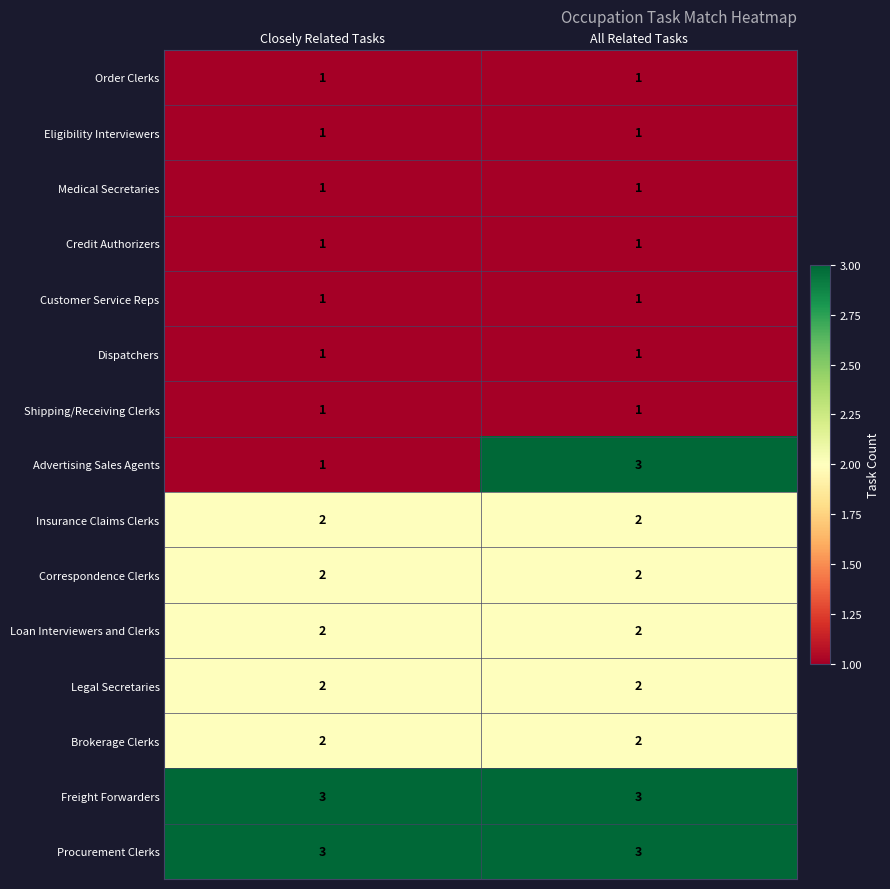

Reading right to left, transcribe all the data shown in this chart.

Order Clerks: All Related Tasks=1	Closely Related Tasks=1
Eligibility Interviewers: All Related Tasks=1	Closely Related Tasks=1
Medical Secretaries: All Related Tasks=1	Closely Related Tasks=1
Credit Authorizers: All Related Tasks=1	Closely Related Tasks=1
Customer Service Reps: All Related Tasks=1	Closely Related Tasks=1
Dispatchers: All Related Tasks=1	Closely Related Tasks=1
Shipping/Receiving Clerks: All Related Tasks=1	Closely Related Tasks=1
Advertising Sales Agents: All Related Tasks=3	Closely Related Tasks=1
Insurance Claims Clerks: All Related Tasks=2	Closely Related Tasks=2
Correspondence Clerks: All Related Tasks=2	Closely Related Tasks=2
Loan Interviewers and Clerks: All Related Tasks=2	Closely Related Tasks=2
Legal Secretaries: All Related Tasks=2	Closely Related Tasks=2
Brokerage Clerks: All Related Tasks=2	Closely Related Tasks=2
Freight Forwarders: All Related Tasks=3	Closely Related Tasks=3
Procurement Clerks: All Related Tasks=3	Closely Related Tasks=3